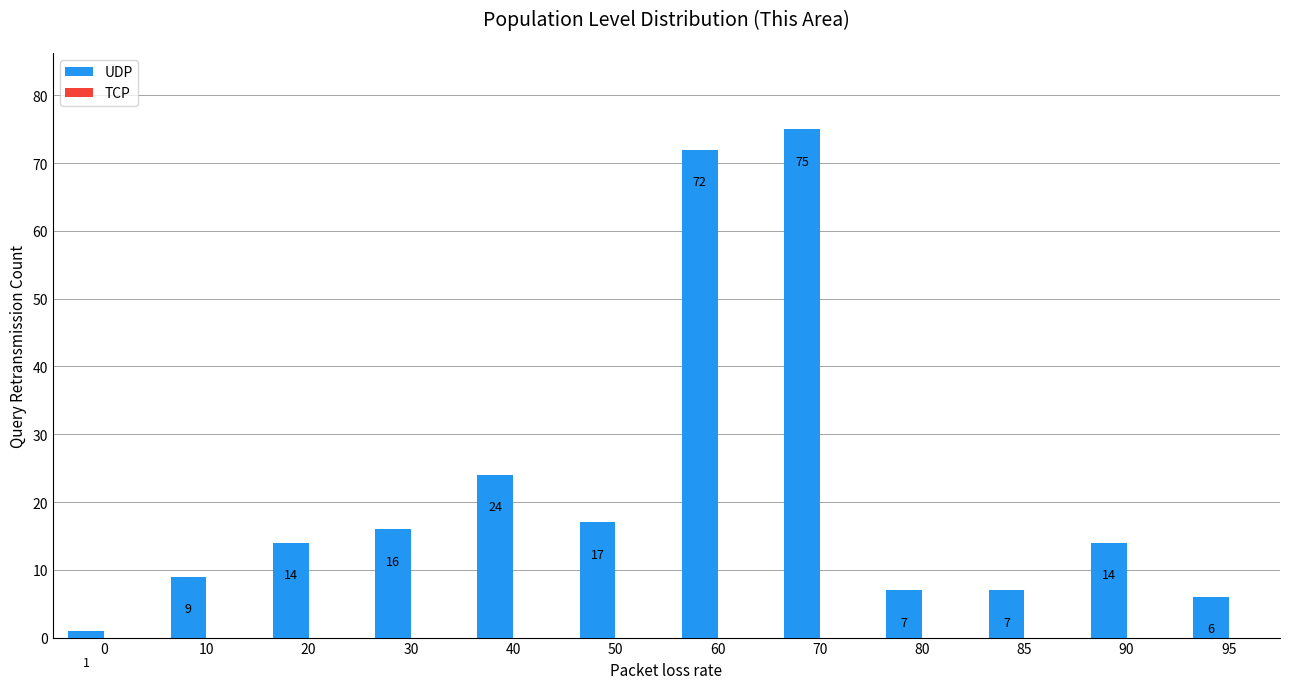

Reading left to right, what are all the values shown in this chart?

1	9	14	16	24	17	72	75	7	7	14	6